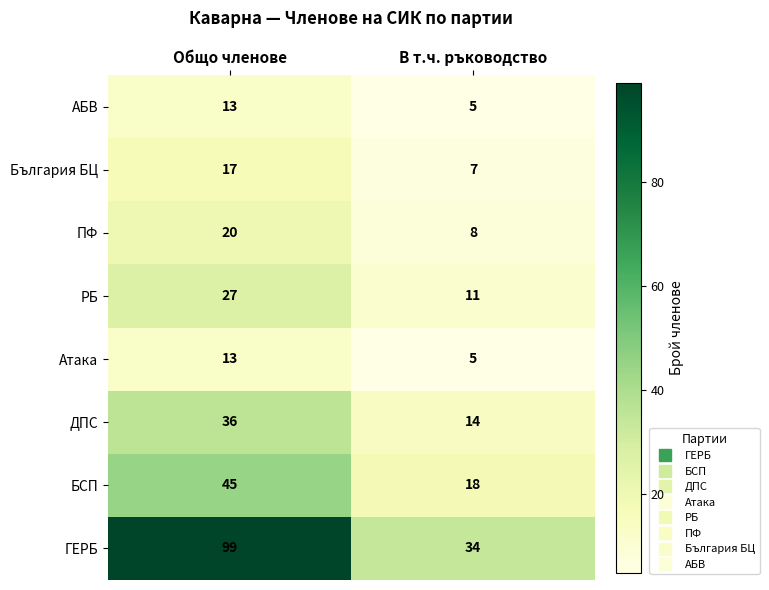

What is the difference between the maximum and minimum values in the АБВ series?

8